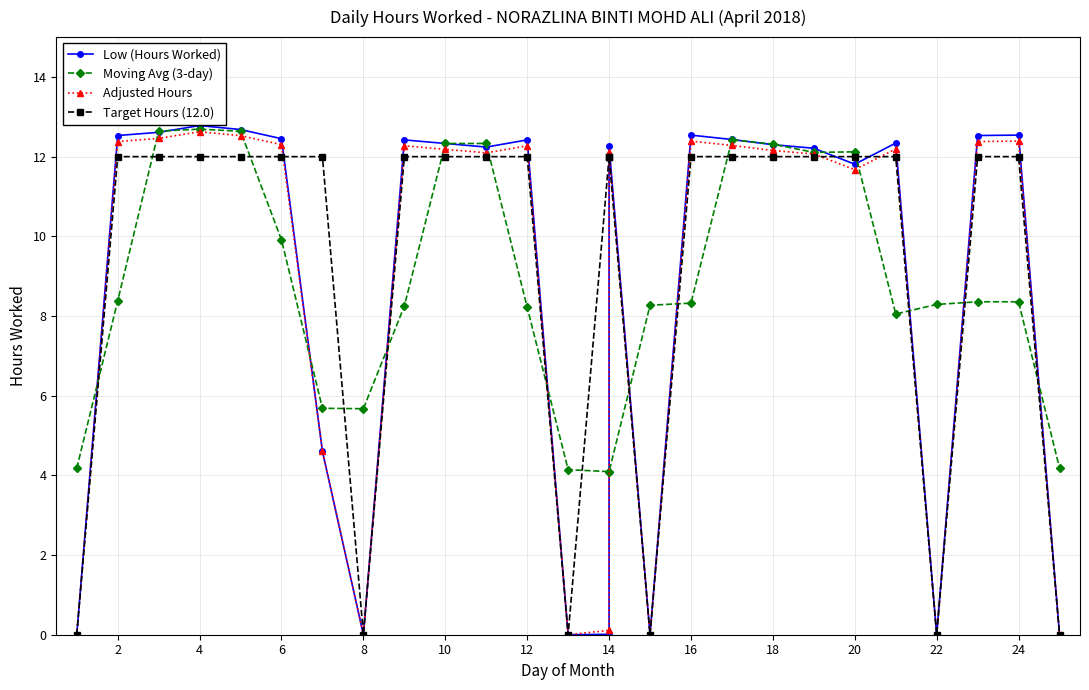

True or false: Target Hours (12.0) and Moving Avg (3-day) intersect in this chart.

True